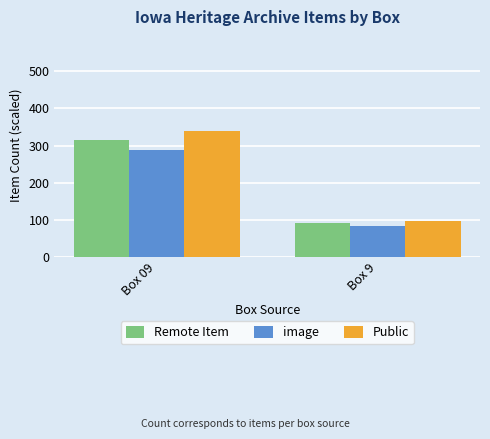

Which category has the lowest value across all series?

Box 9